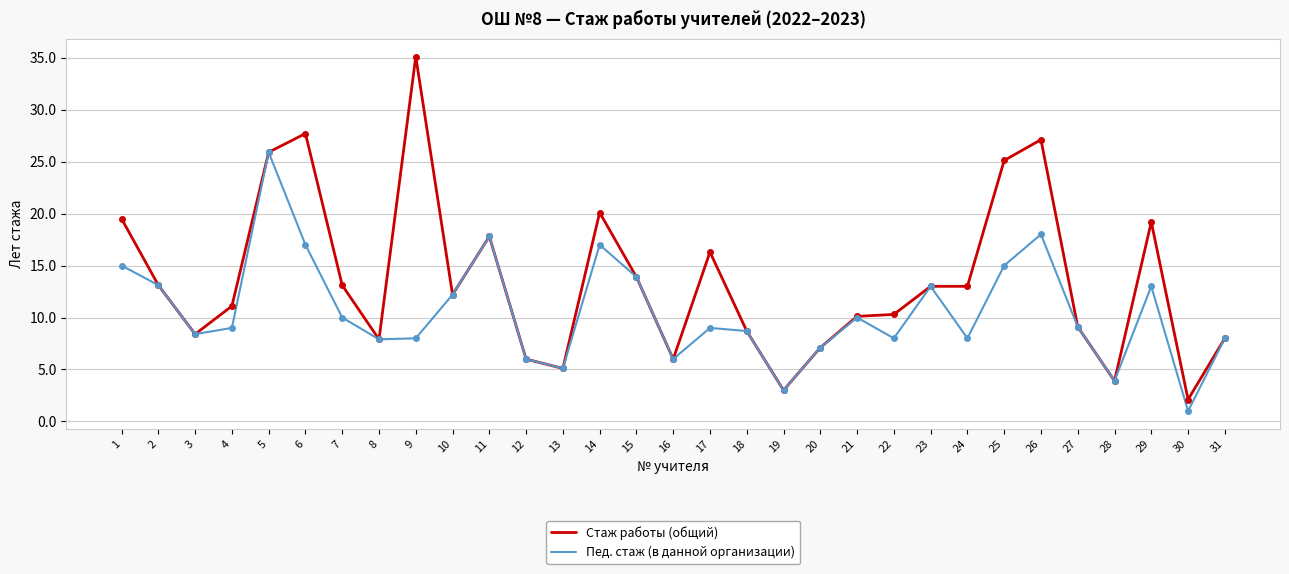

Rank the series by their maximum value, from lowest to highest.

Пед. стаж (в данной организации), Стаж работы (общий)